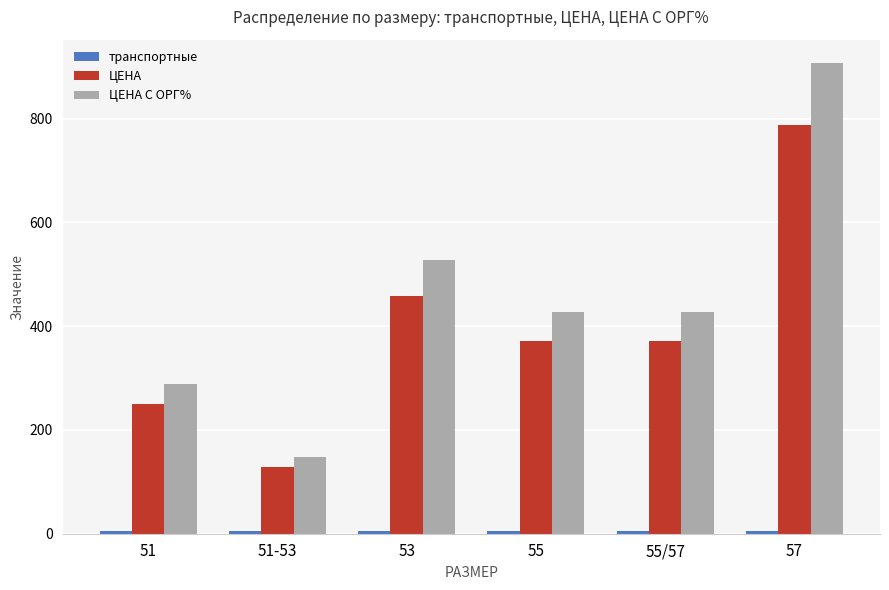

Between 51 and 51-53, which series saw the biggest shift?

ЦЕНА С ОРГ%